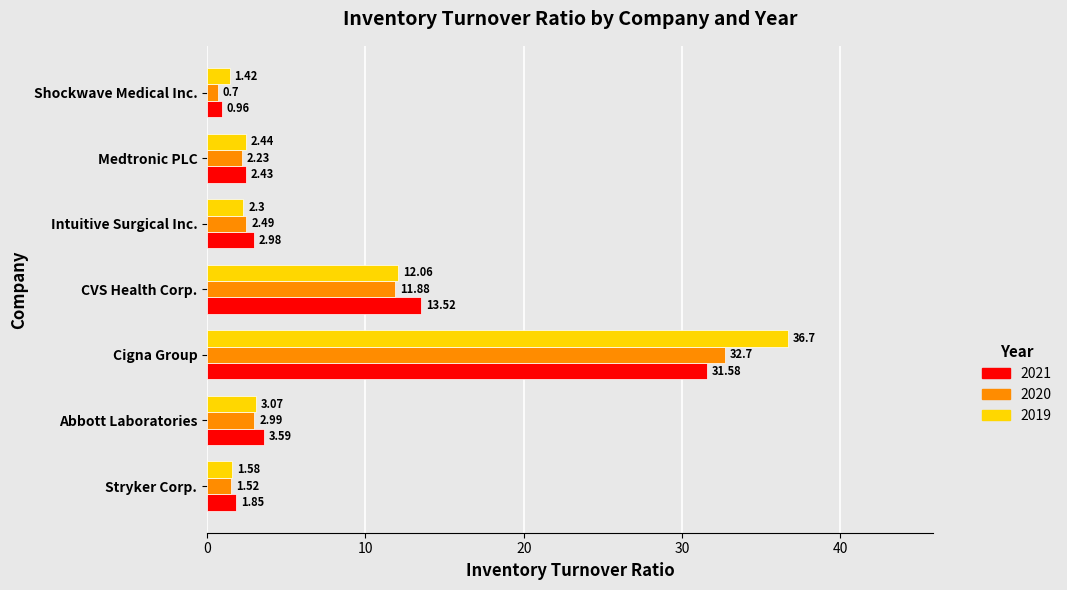

Is the value of 2019 at Intuitive Surgical Inc. greater than the value of 2020 at Intuitive Surgical Inc.?

No